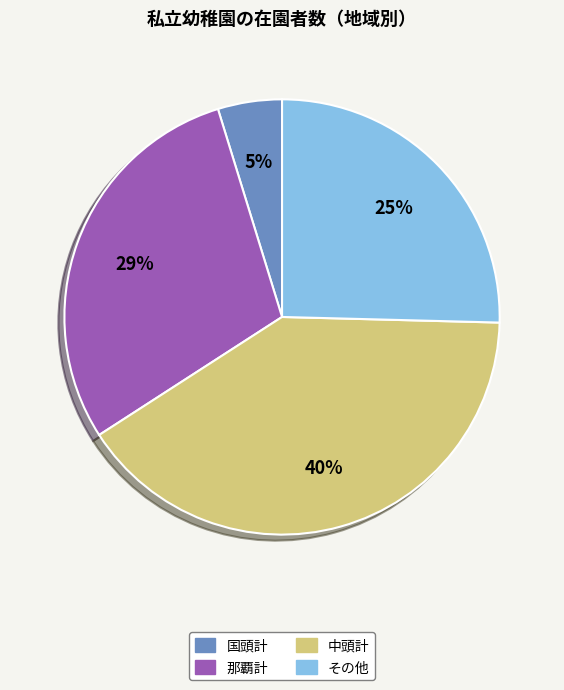

Does any single category account for the majority?

No